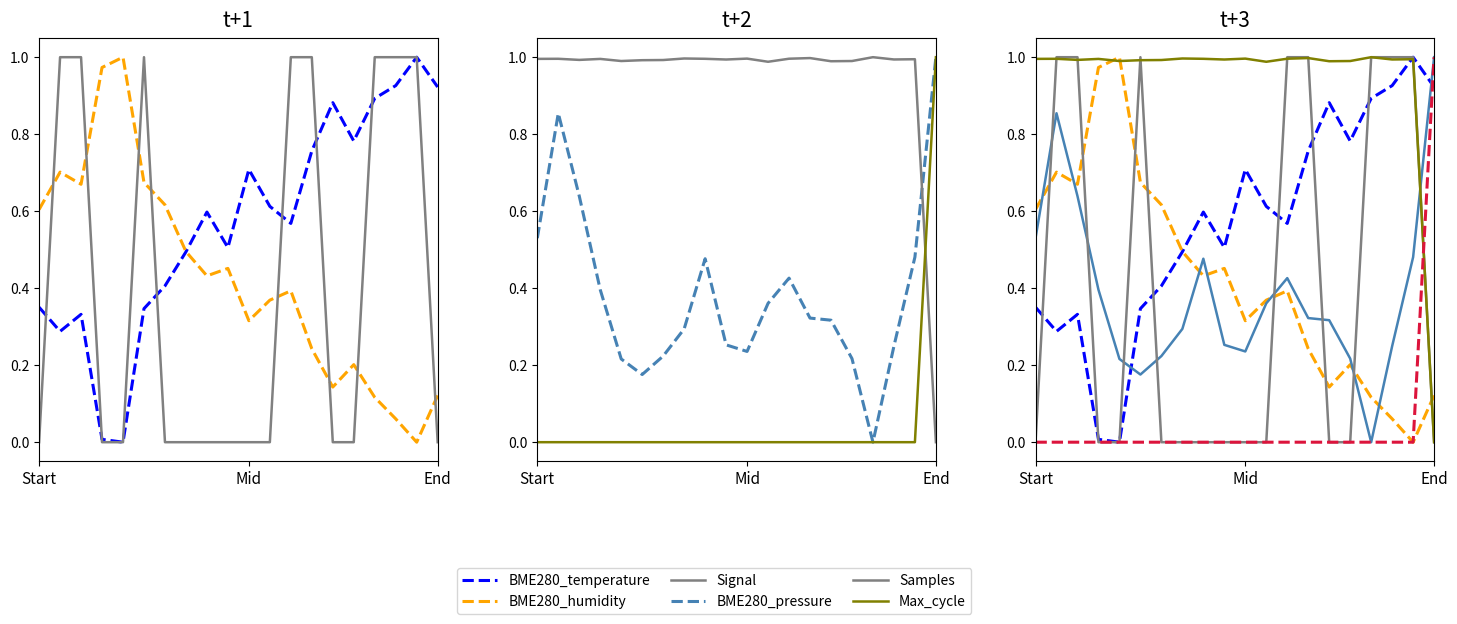

After their last crossing, which series has the higher values: Samples or BME280_humidity?

BME280_humidity